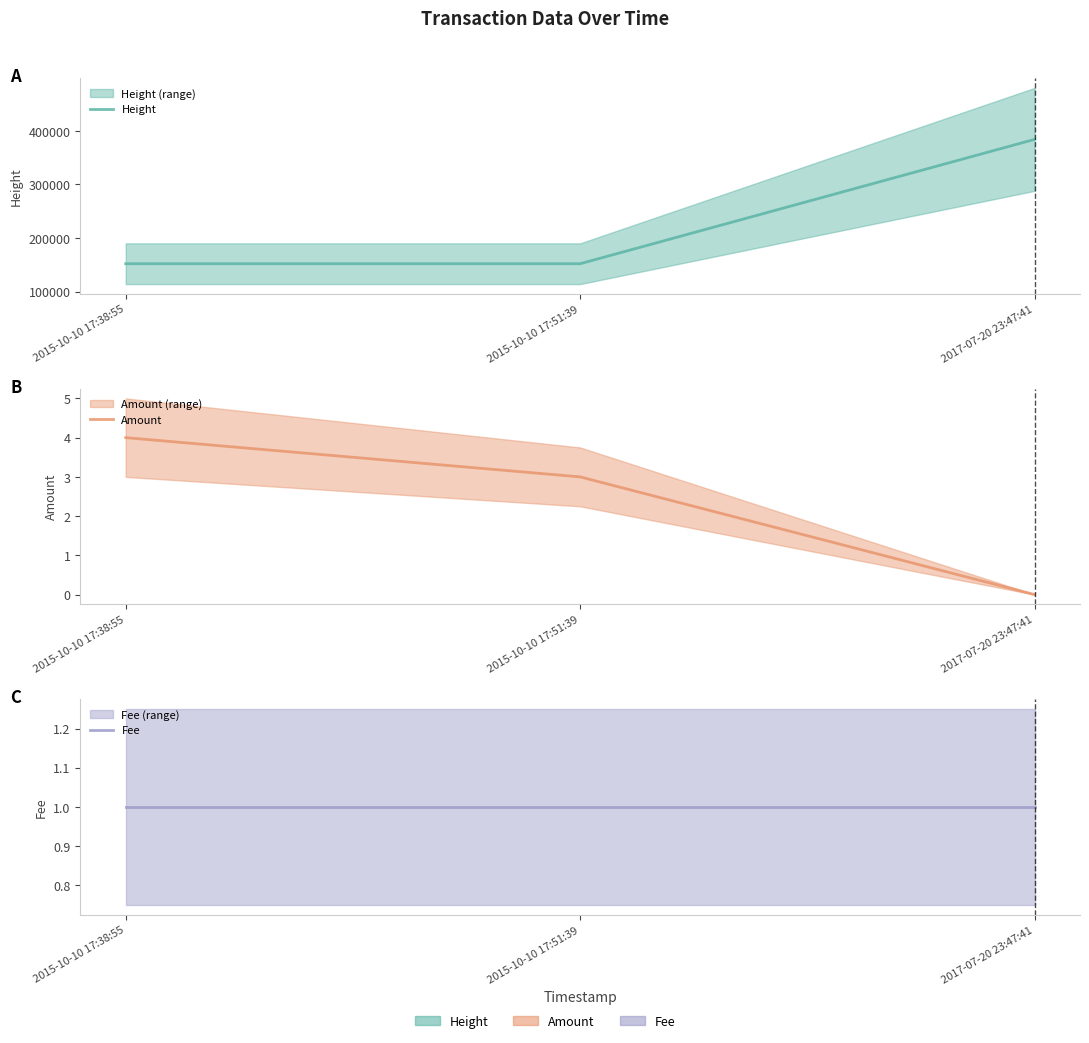

At how many categories does at least one series exceed 213321?

1